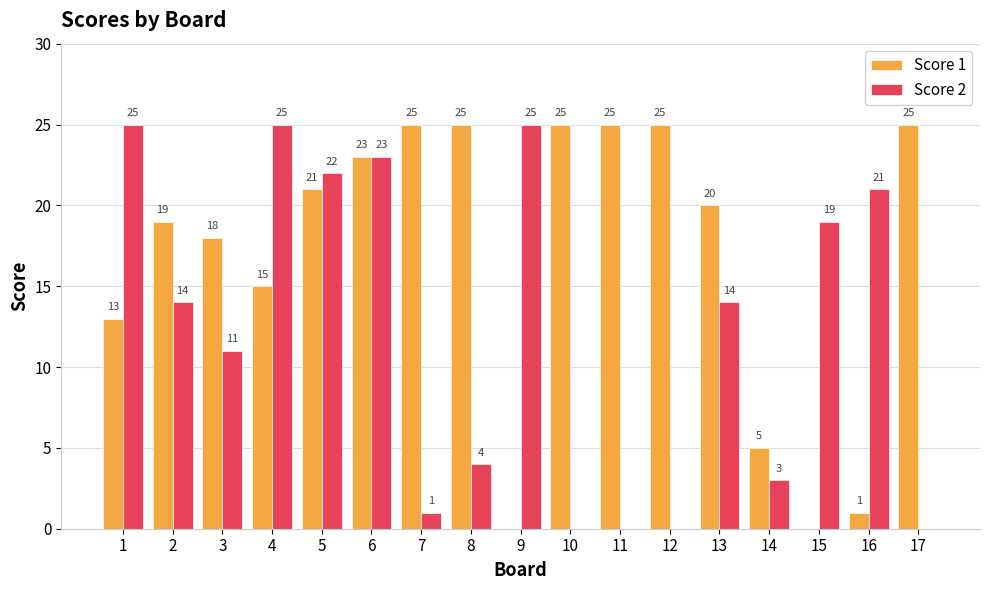

What is the maximum value shown in the chart?

25